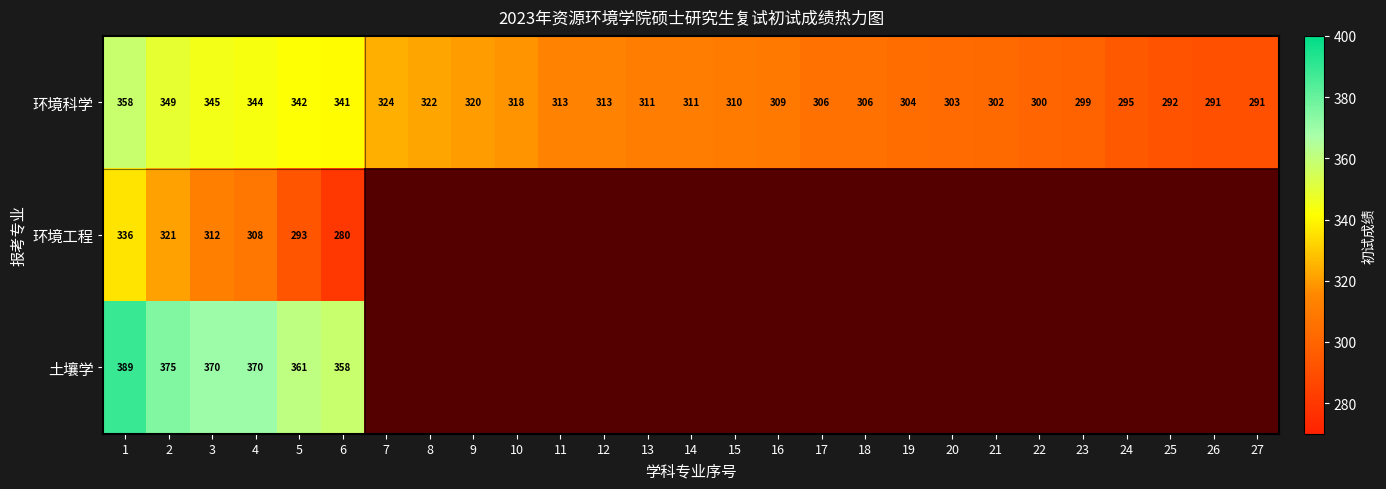

What is the maximum value for 环境科学?

358